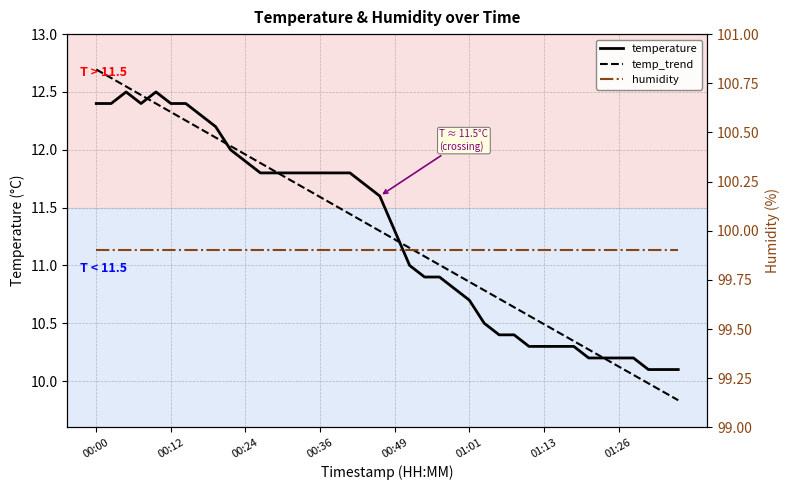

Reading left to right, transcribe all the data shown in this chart.

temperature: 12.4	12.4	12.5	12.4	12.5	12.4	12.4	12.3	12.2	12.0	11.9	11.8	11.8	11.8	11.8	11.8	11.8	11.8	11.7	11.6	11.3	11.0	10.9	10.9	10.8	10.7	10.5	10.4	10.4	10.3	10.3	10.3	10.3	10.2	10.2	10.2	10.2	10.1	10.1	10.1
temp_trend: 12.7	12.6	12.5	12.5	12.4	12.3	12.3	12.2	12.1	12.0	12.0	11.9	11.8	11.7	11.7	11.6	11.5	11.4	11.4	11.3	11.2	11.2	11.1	11.0	10.9	10.9	10.8	10.7	10.6	10.6	10.5	10.4	10.3	10.3	10.2	10.1	10.1	10.0	9.9	9.8
humidity: 99.9	99.9	99.9	99.9	99.9	99.9	99.9	99.9	99.9	99.9	99.9	99.9	99.9	99.9	99.9	99.9	99.9	99.9	99.9	99.9	99.9	99.9	99.9	99.9	99.9	99.9	99.9	99.9	99.9	99.9	99.9	99.9	99.9	99.9	99.9	99.9	99.9	99.9	99.9	99.9